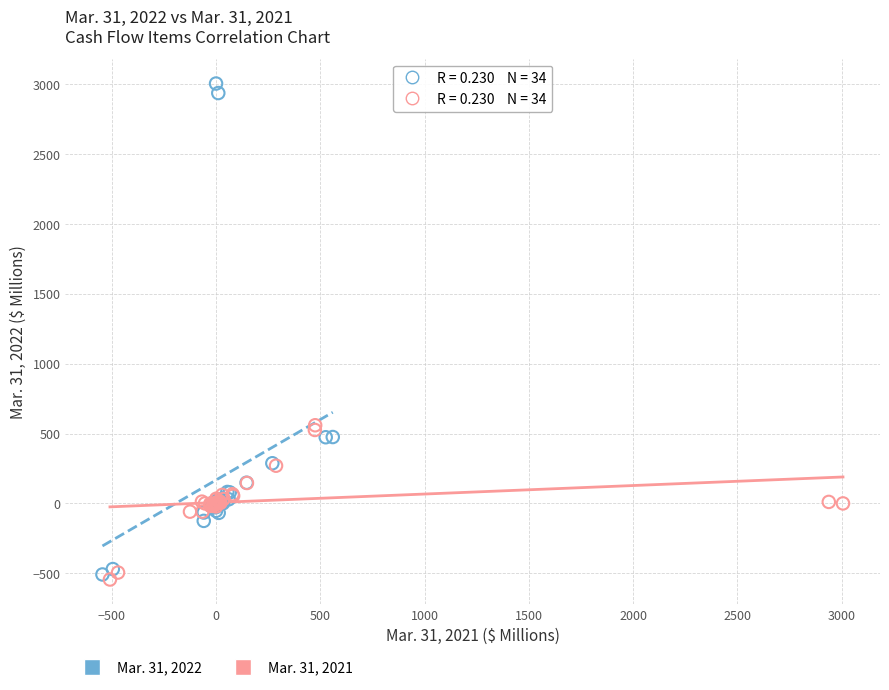

Which series contains the highest Y value?

Mar. 31, 2022